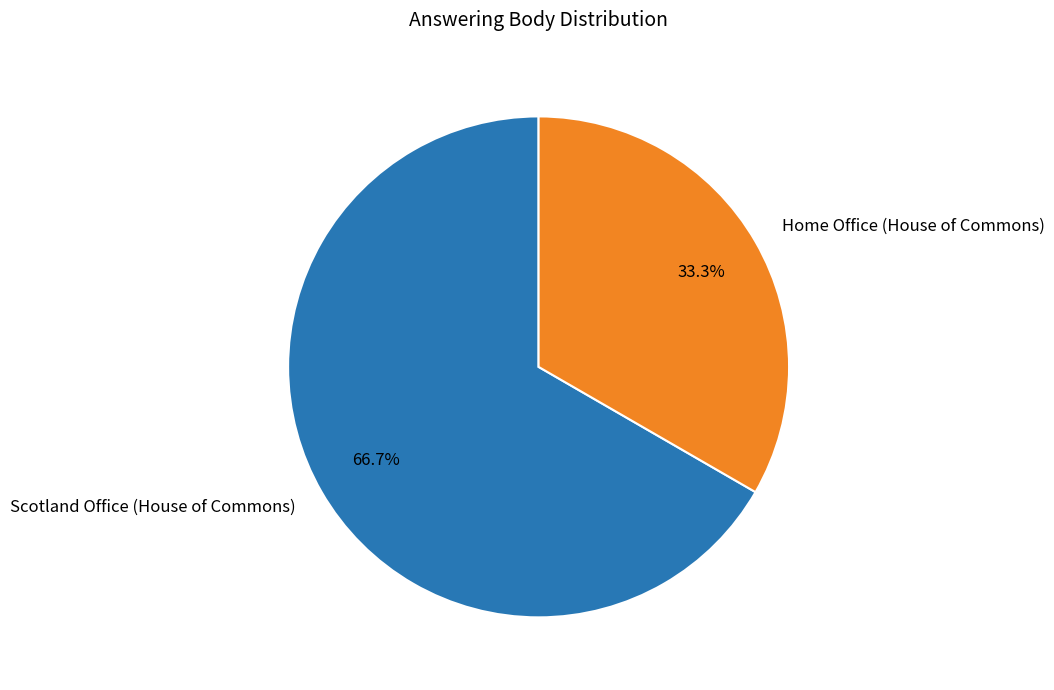

What is the smallest slice in the pie chart?

Home Office (House of Commons)